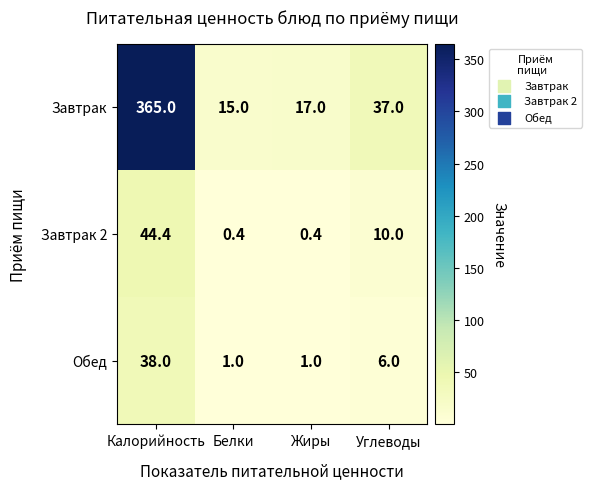

What is the minimum value shown in the chart?

0.4